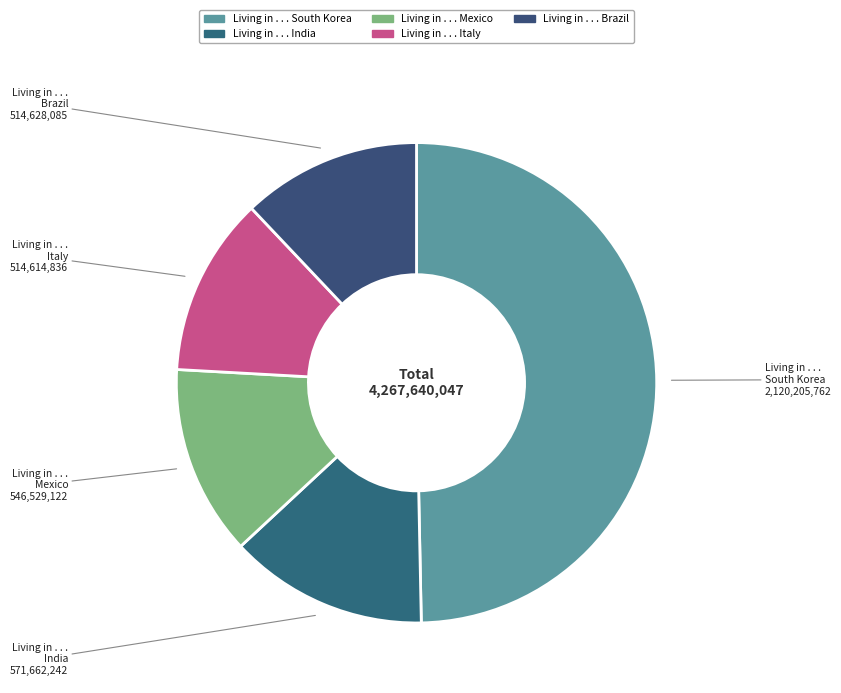

What is the largest slice in the pie chart?

Living in . . . South Korea